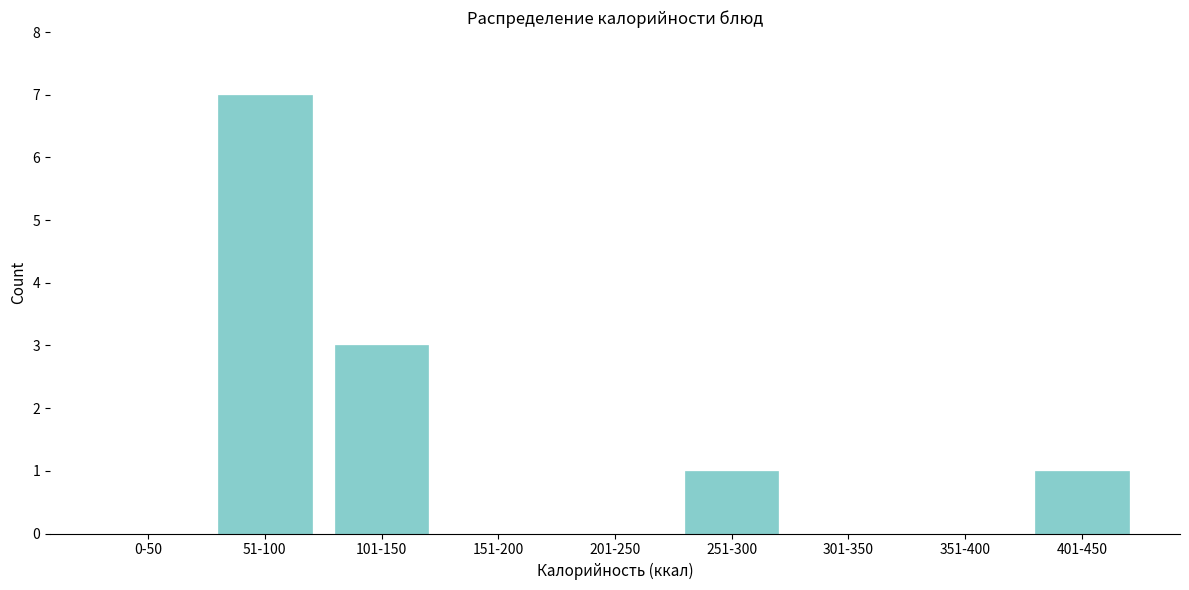

Reading right to left, extract all data points from this chart.

401-450=1	351-400=0	301-350=0	251-300=1	201-250=0	151-200=0	101-150=3	51-100=7	0-50=0